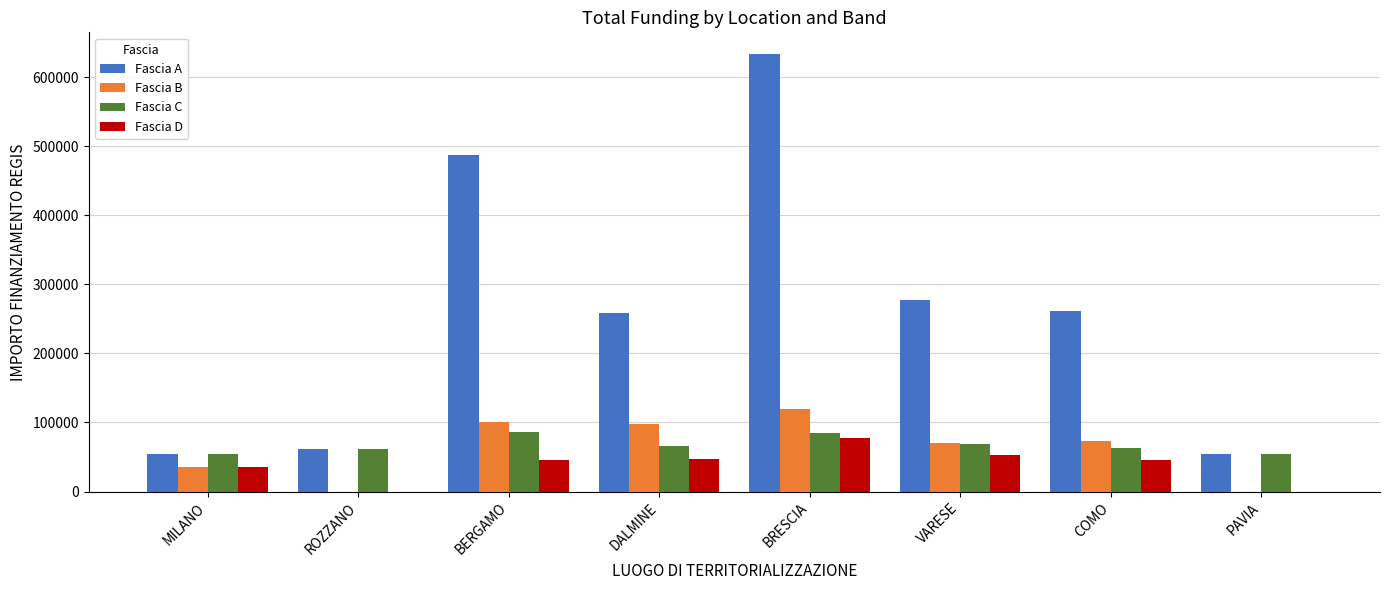

The Fascia D series shows 17972.2 at DALMINE. True or false?

False